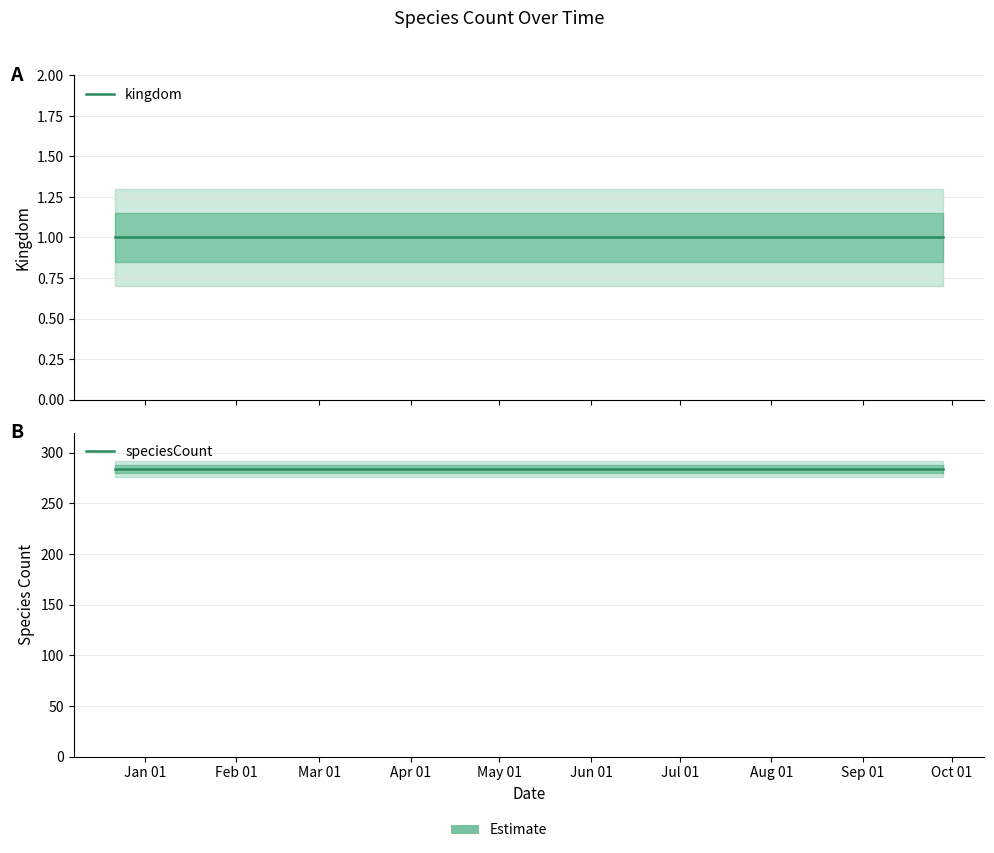

True or false: speciesCount and kingdom cross at least once.

False